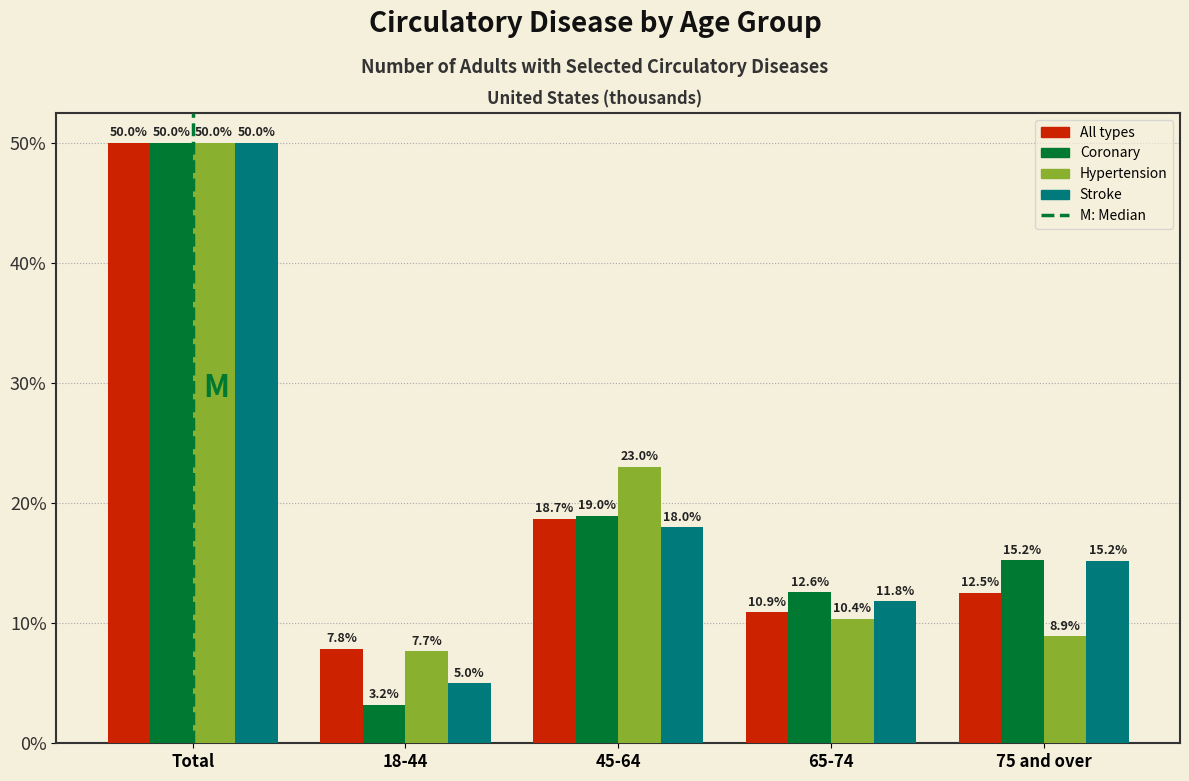

Reading left to right, what are all the values shown in this chart?

All types: Total=50.0	18-44=7.8	45-64=18.7	65-74=10.9	75 and over=12.5
Coronary: Total=50.0	18-44=3.2	45-64=19.0	65-74=12.6	75 and over=15.2
Hypertension: Total=50.0	18-44=7.7	45-64=23.0	65-74=10.4	75 and over=8.9
Stroke: Total=50.0	18-44=5.0	45-64=18.0	65-74=11.8	75 and over=15.2